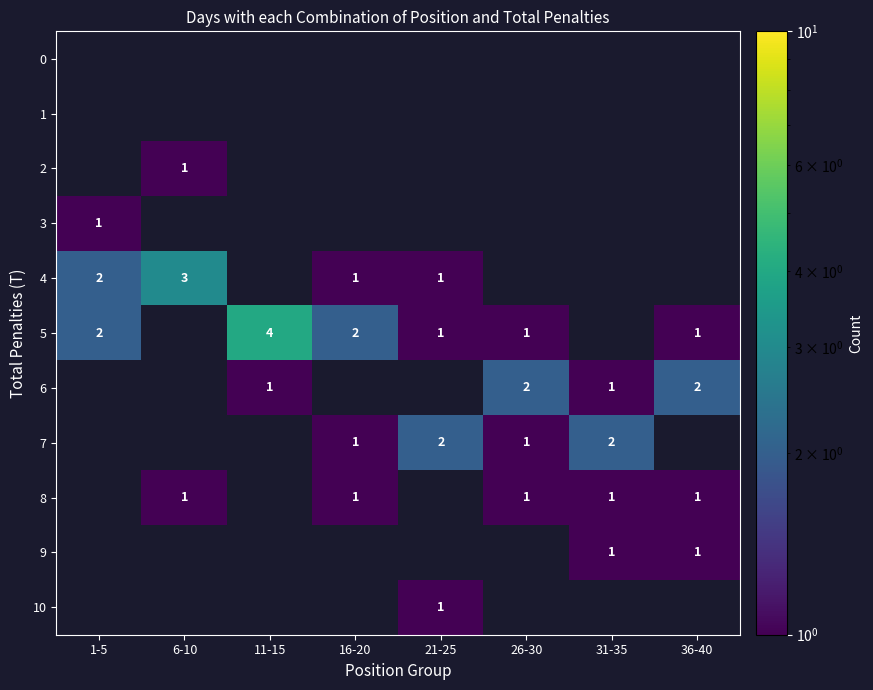

Is it true that 5 equals 2 at 1-5?

True